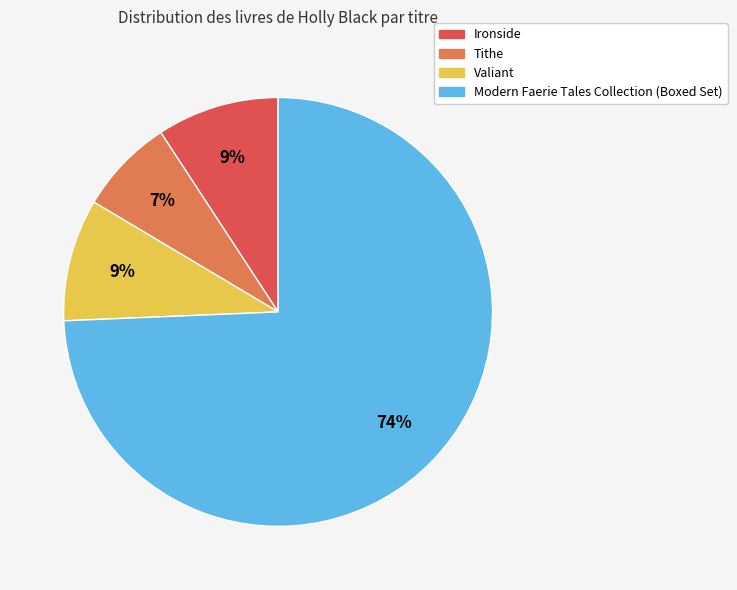

Combined, do Ironside and Modern Faerie Tales Collection (Boxed Set) account for over 50%?

Yes